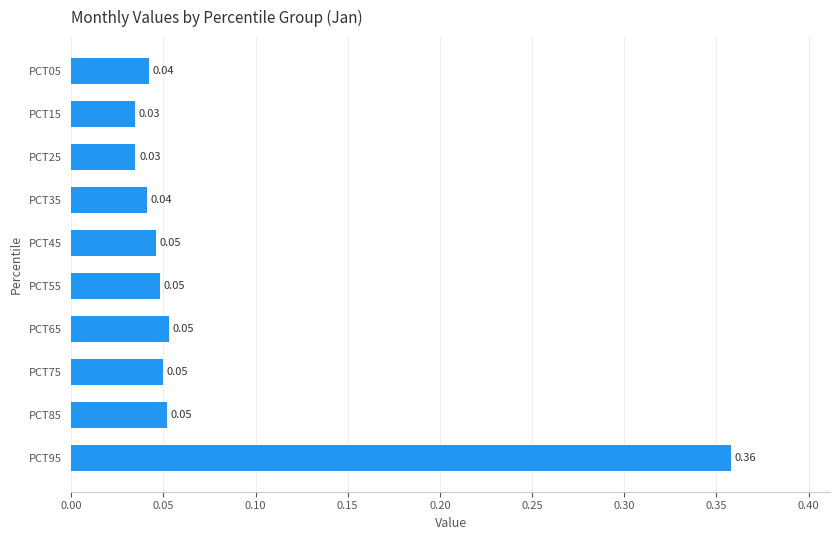

What is the difference between the maximum and minimum values?

0.3